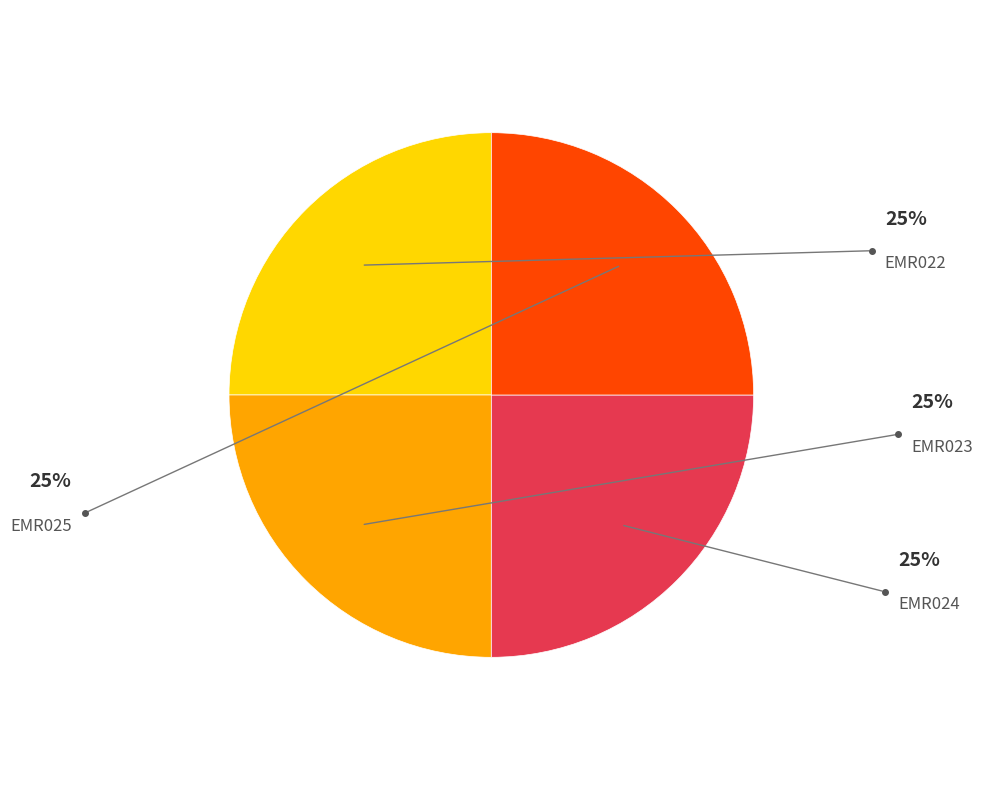

Which slice is the largest?

EMR025